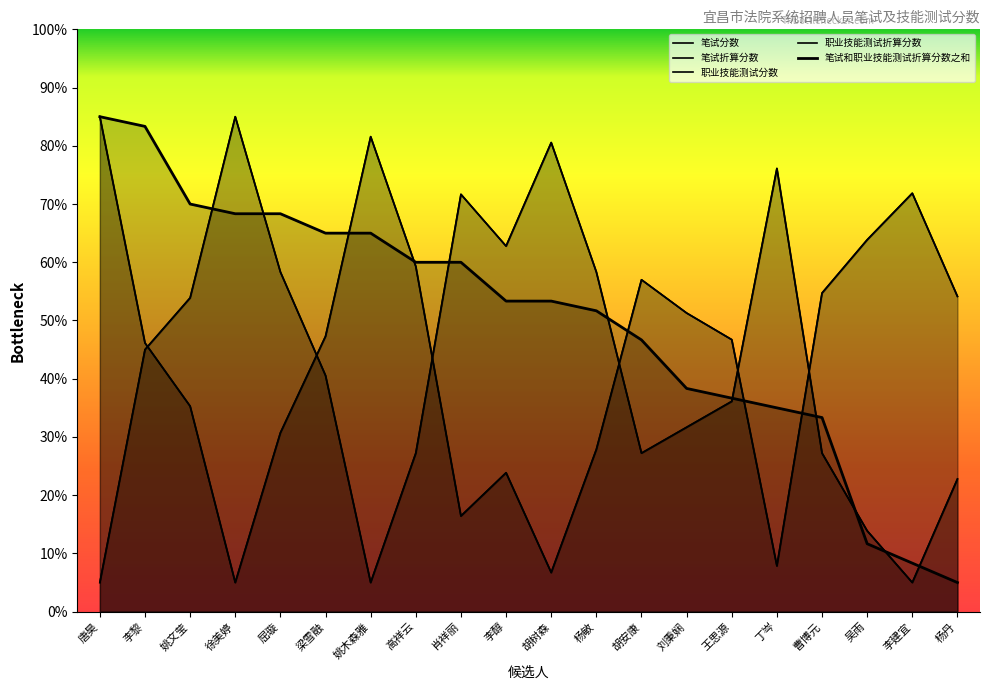

Count the number of categories in the chart.

20